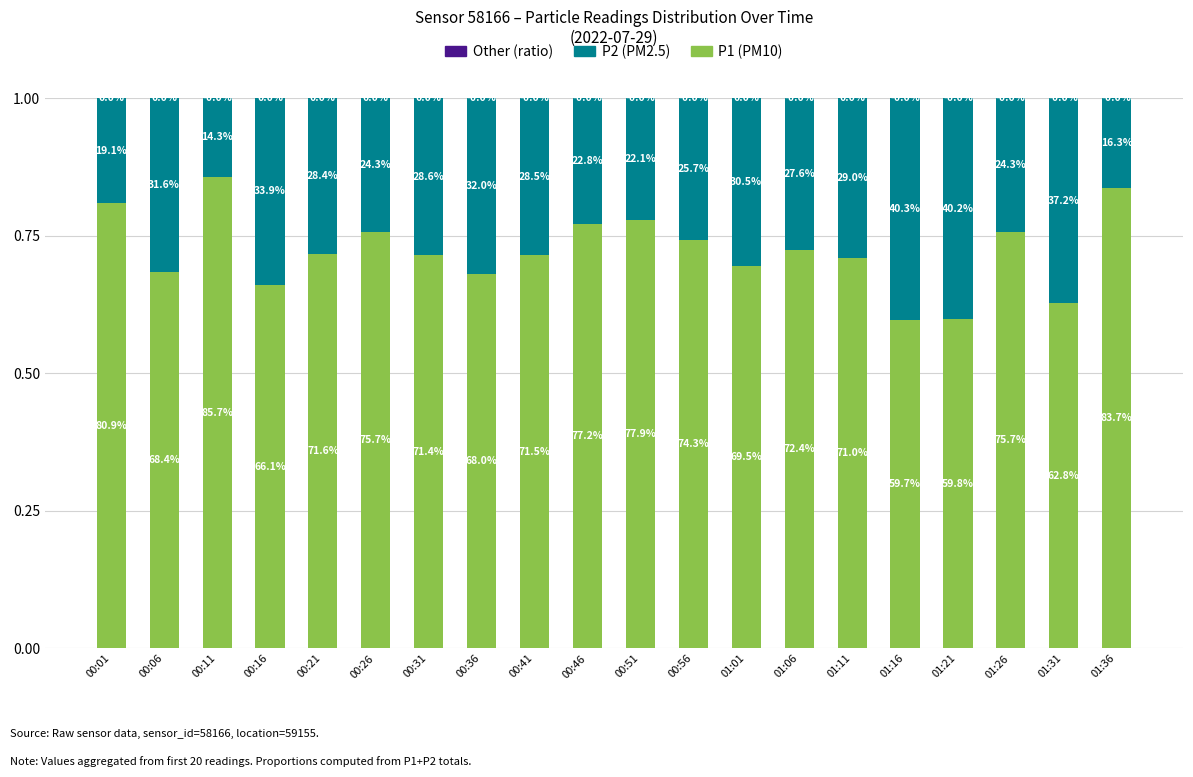

Are the bars horizontal?

No